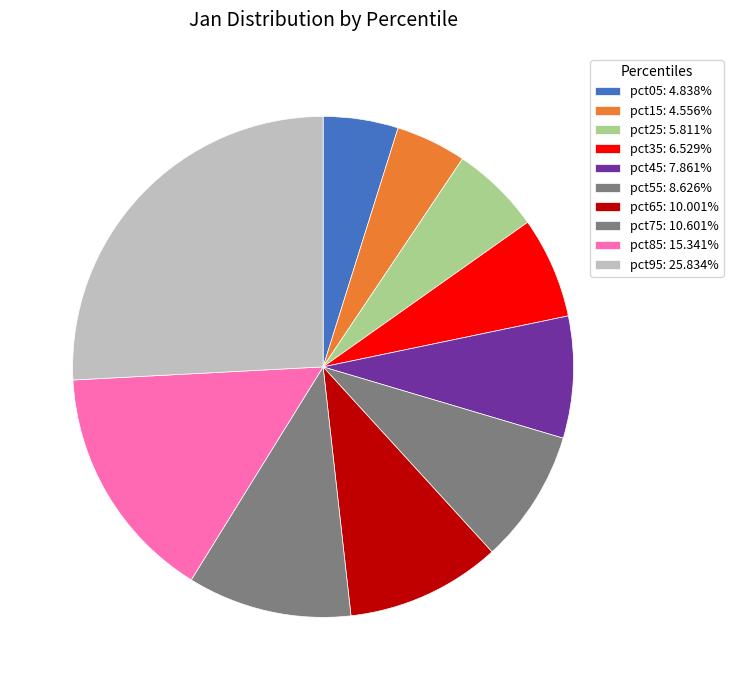

Is pct85 the majority of the pie?

No